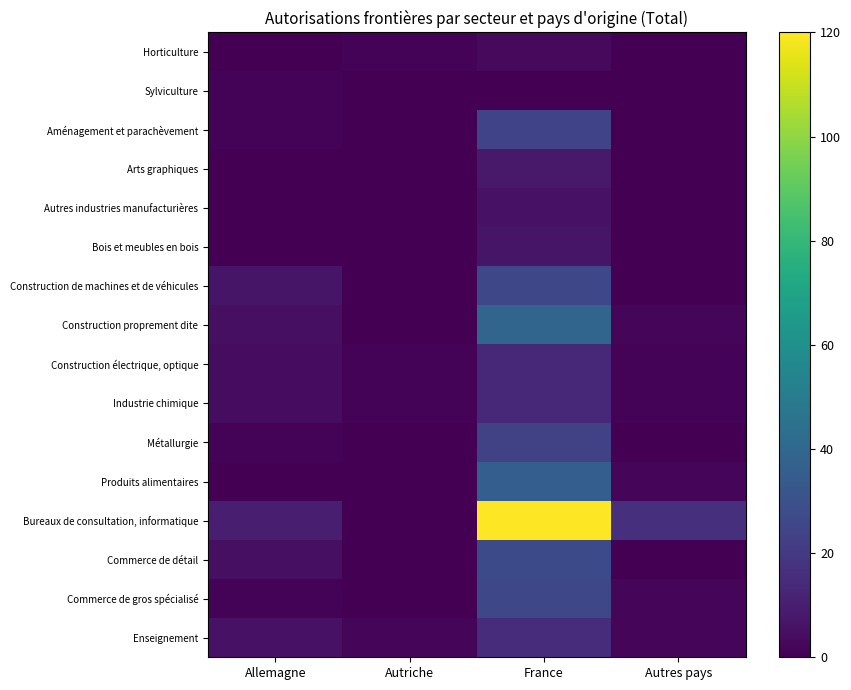

Between Allemagne and France, which is larger?

France